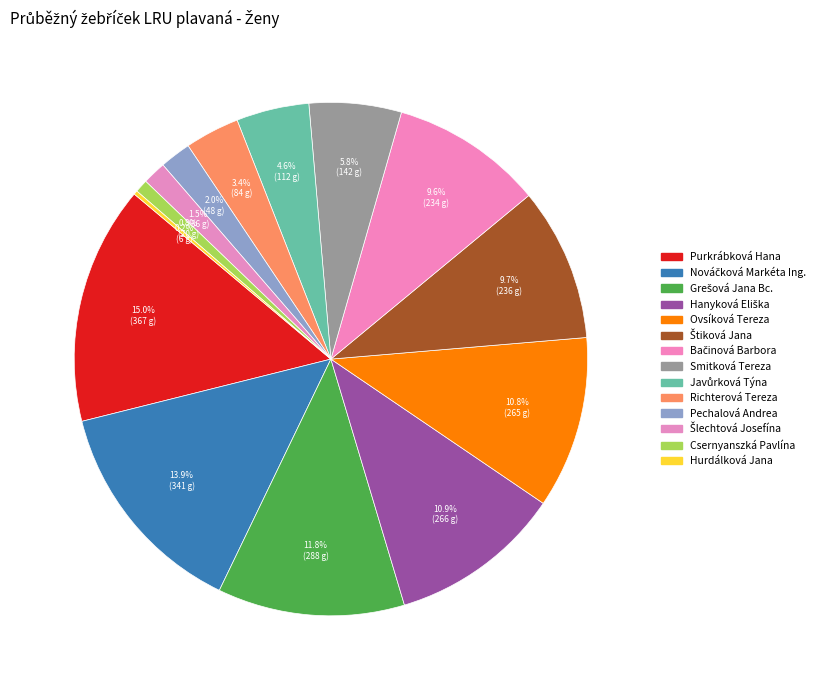

Is there a majority slice in this chart?

No